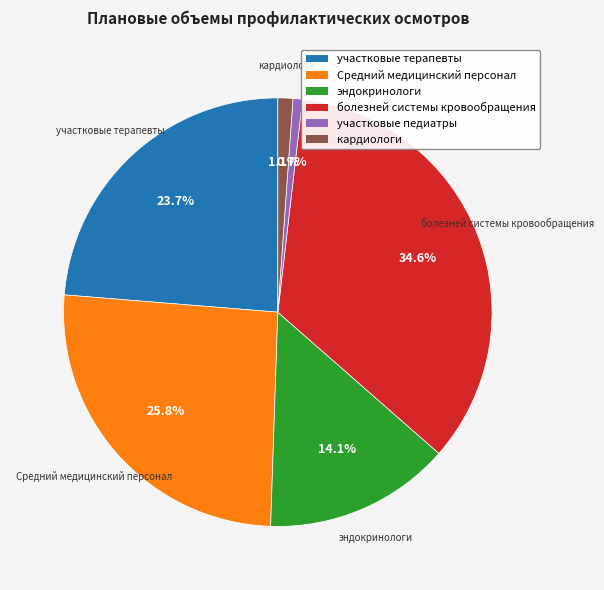

Is there a majority slice in this chart?

No